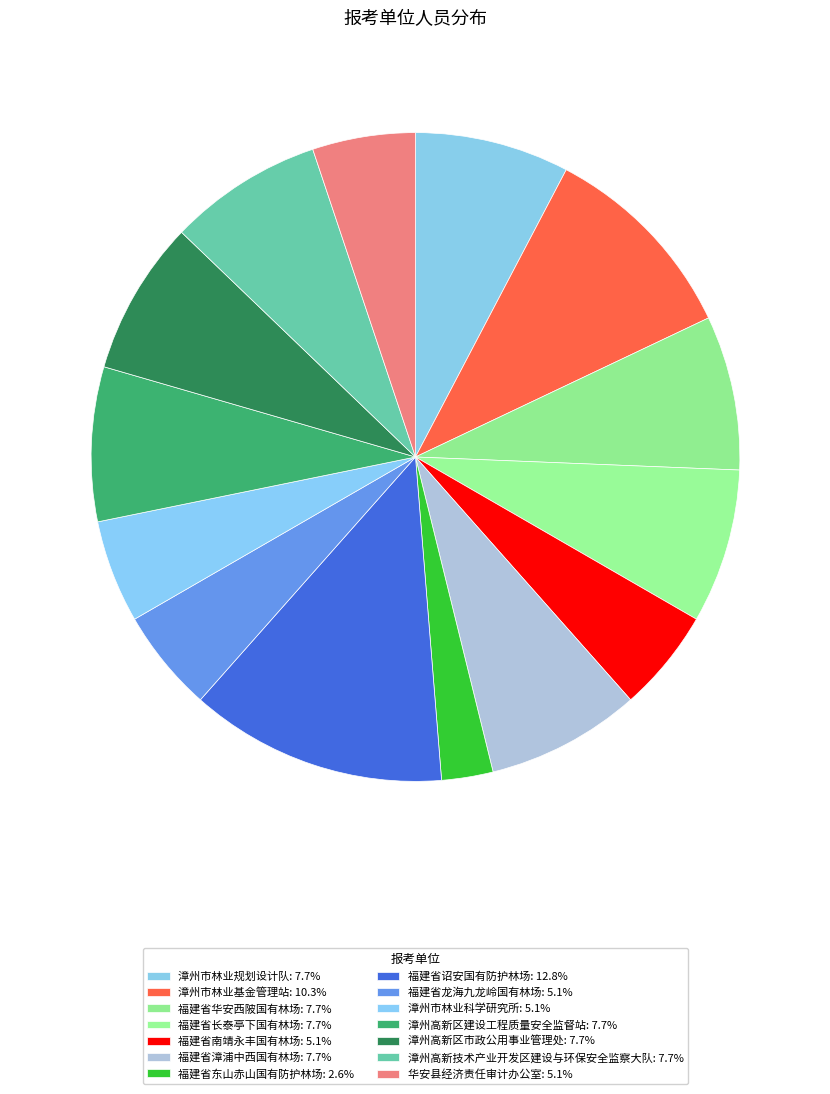

Which slice is the largest?

福建省诏安国有防护林场